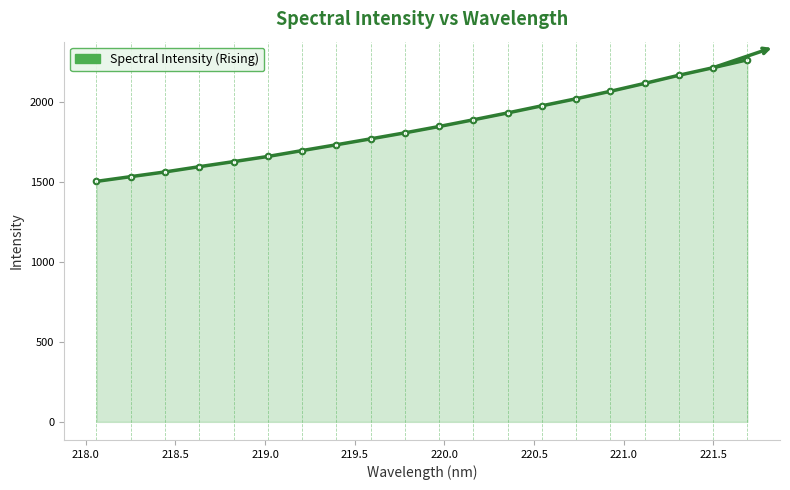

What is the greatest value displayed?

2262.3